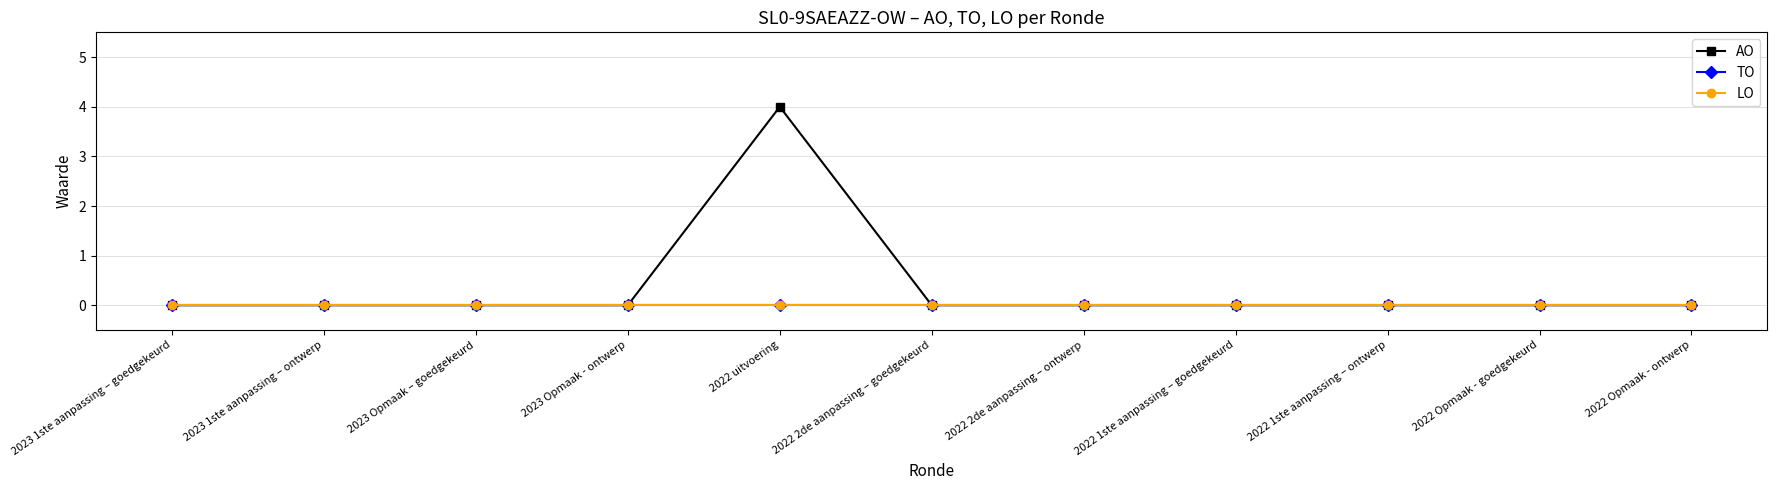

True or false: LO and TO cross at least once.

False